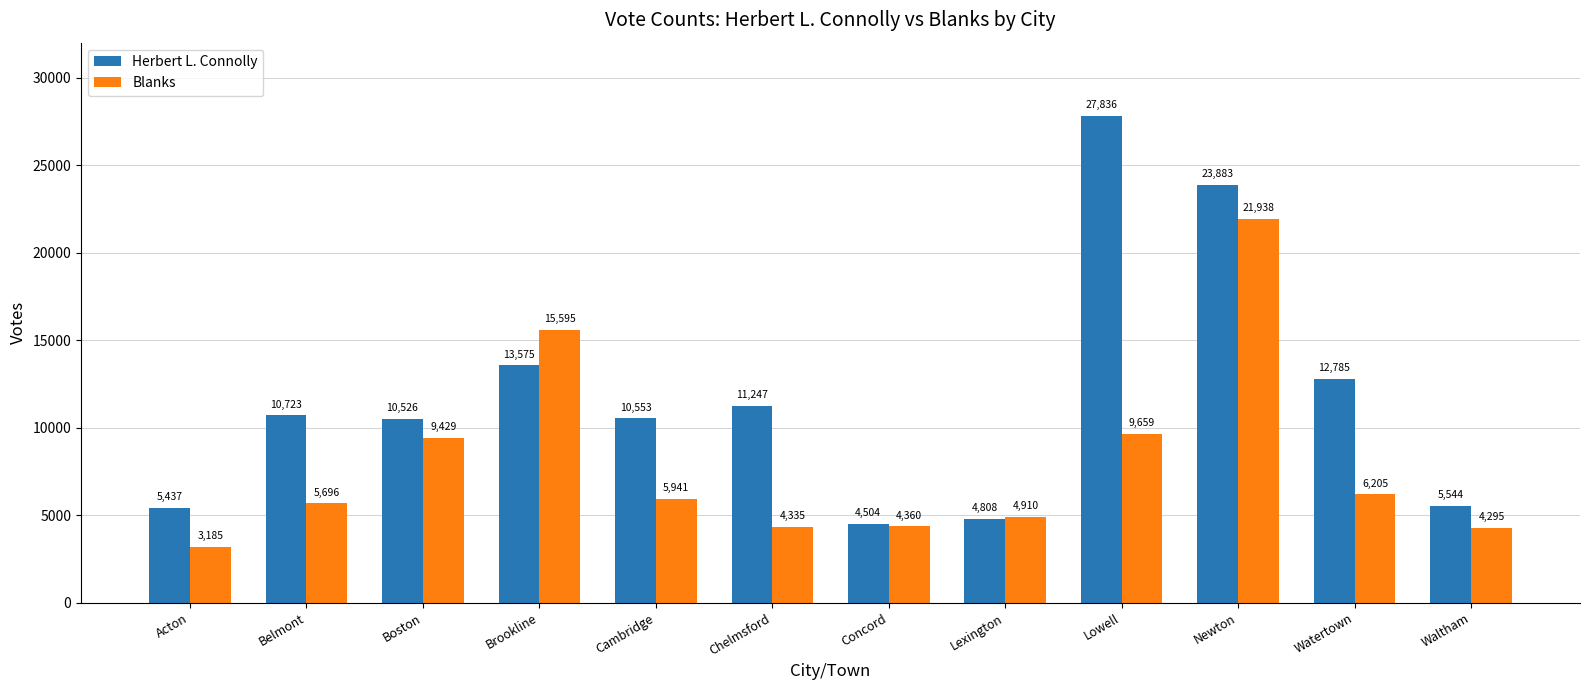

At which category does the chart reach its peak across all series?

Lowell